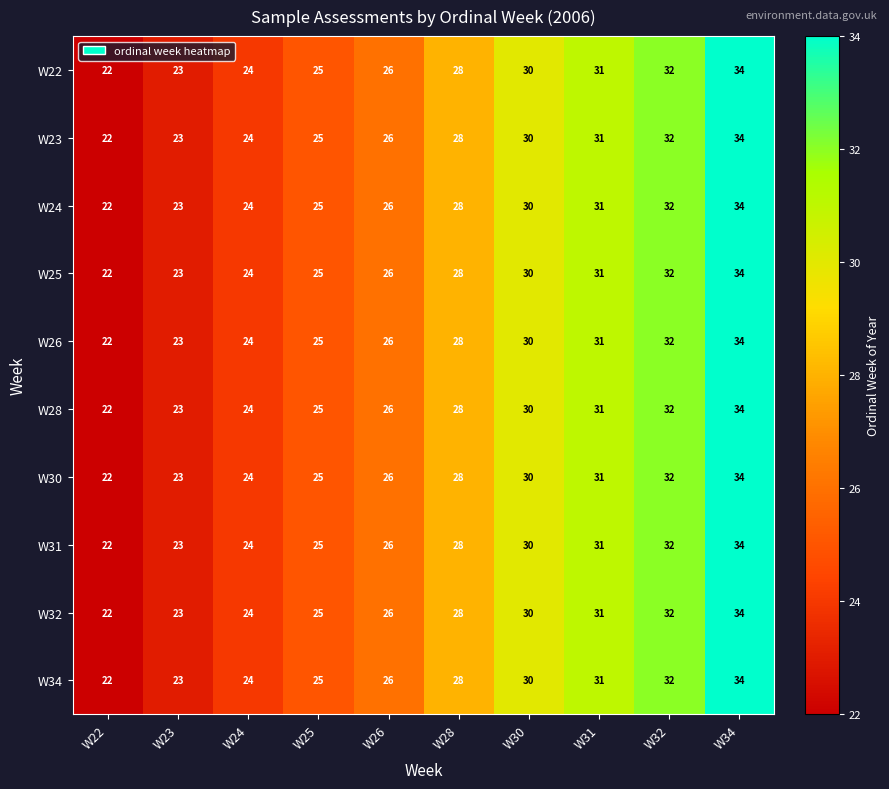

The W23 series shows 40 at W24. True or false?

False